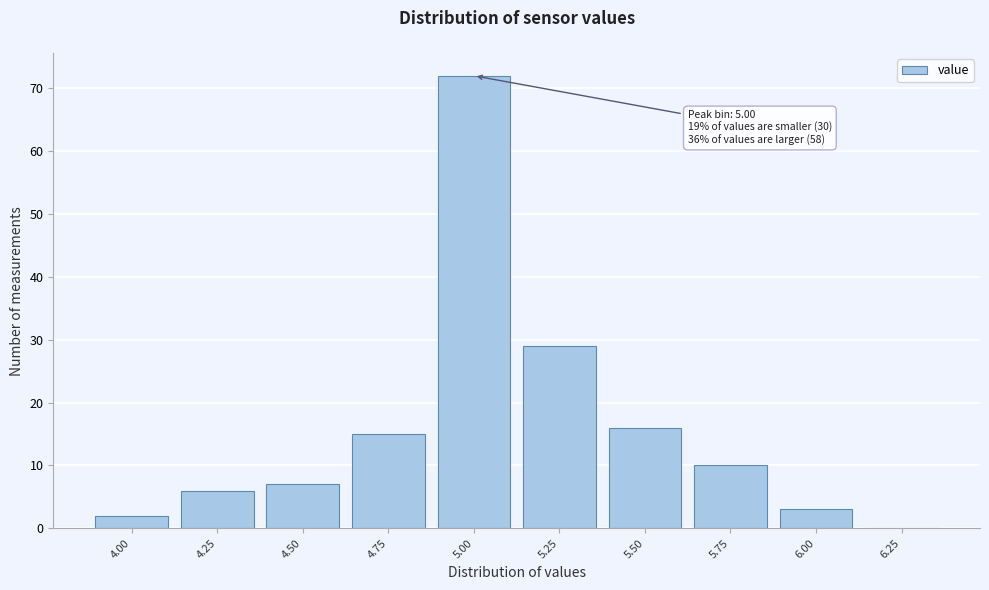

Reading left to right, list all the values displayed in this chart.

4.00=2	4.25=6	4.50=7	4.75=15	5.00=72	5.25=29	5.50=16	5.75=10	6.00=3	6.25=0